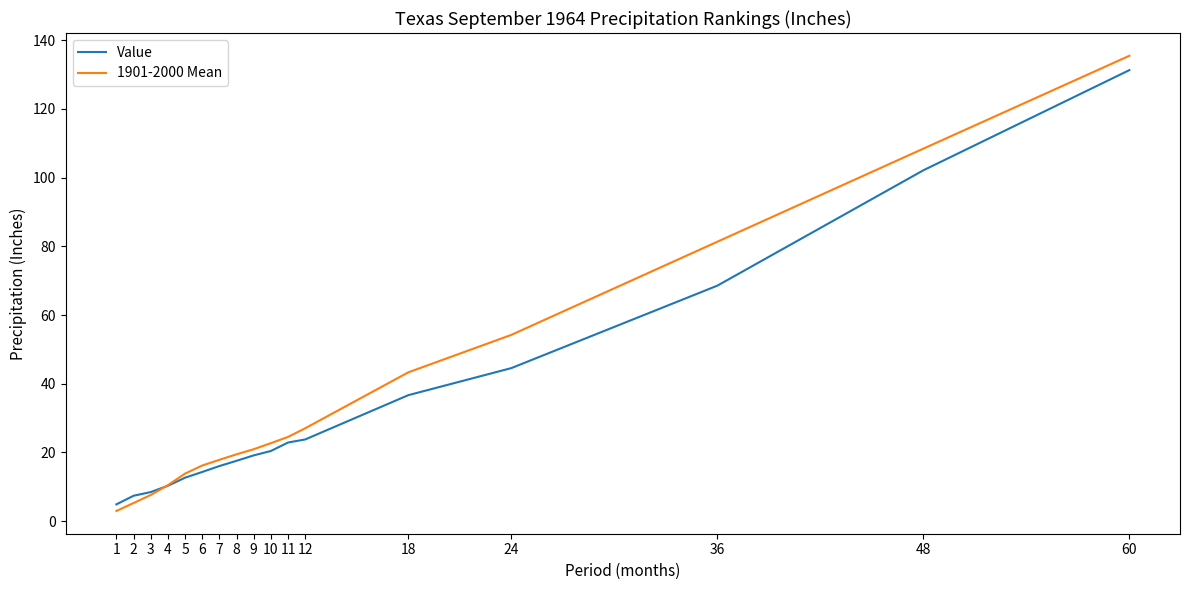

Which series has the largest range (max minus min)?

1901-2000 Mean